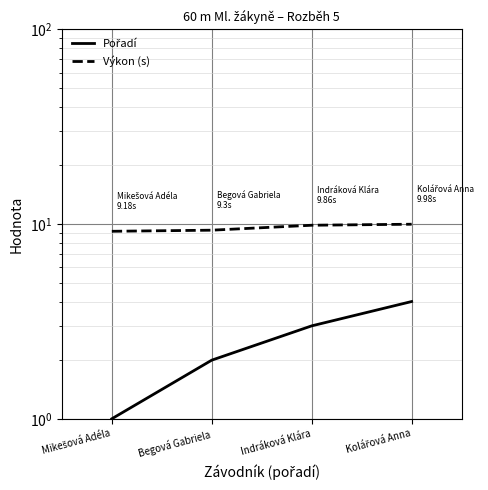

Rank the series by their maximum value, from highest to lowest.

Výkon (s), Pořadí